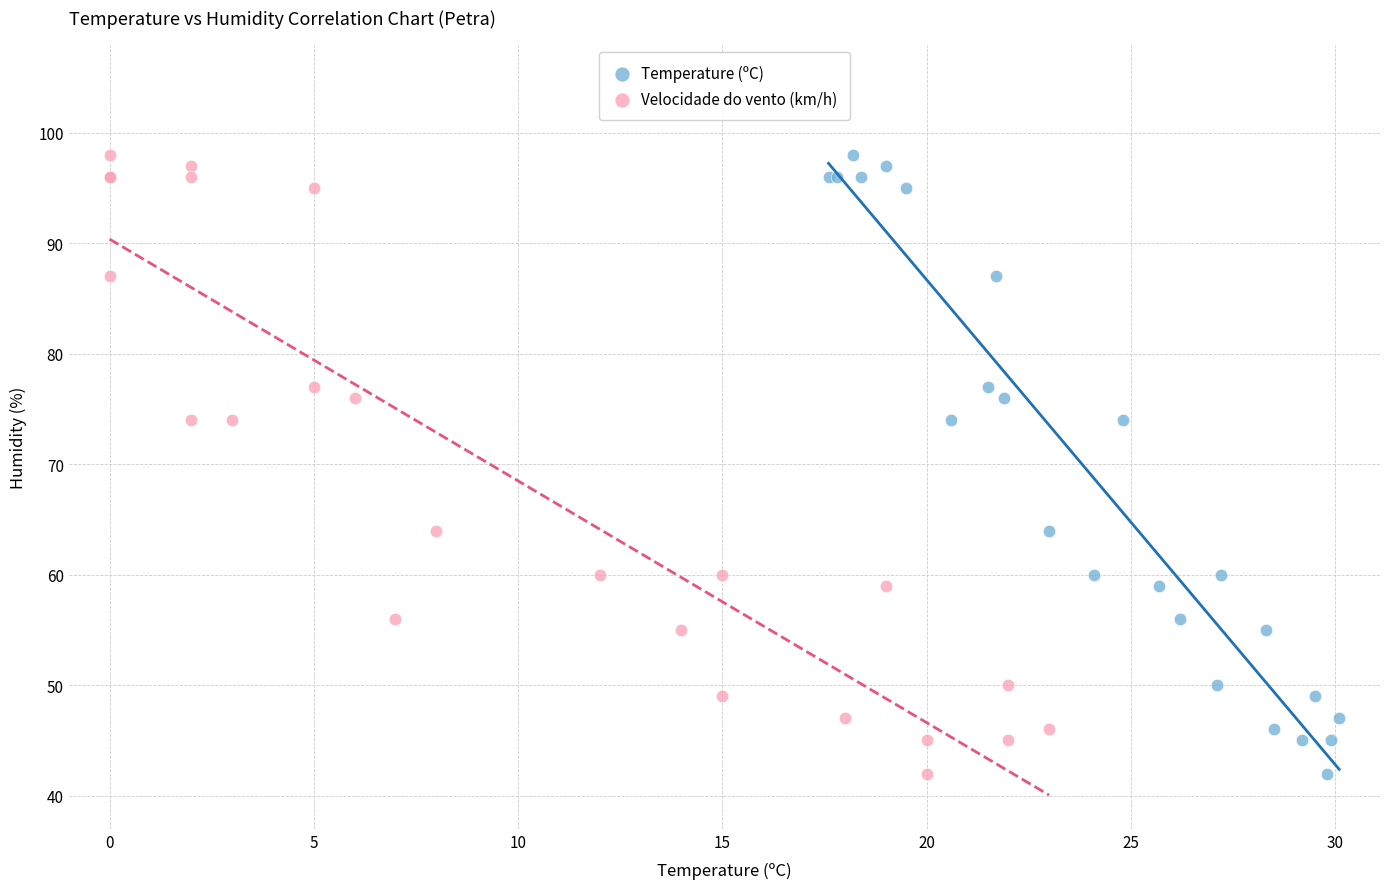

What are all the series names shown in the legend?

Temperature (ºC), Velocidade do vento (km/h)